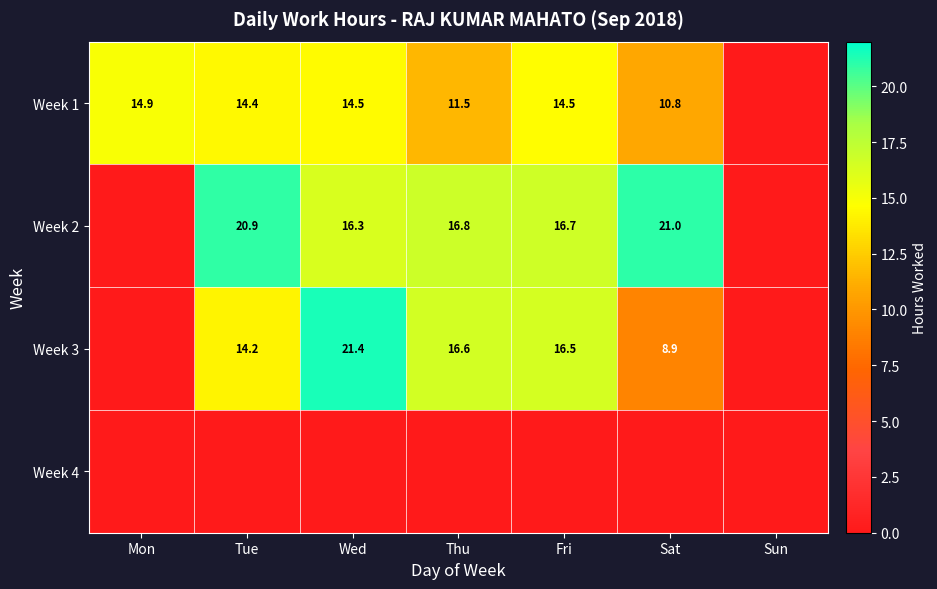

What is the sum of the Week 2 values at Wed and Thu?

33.1